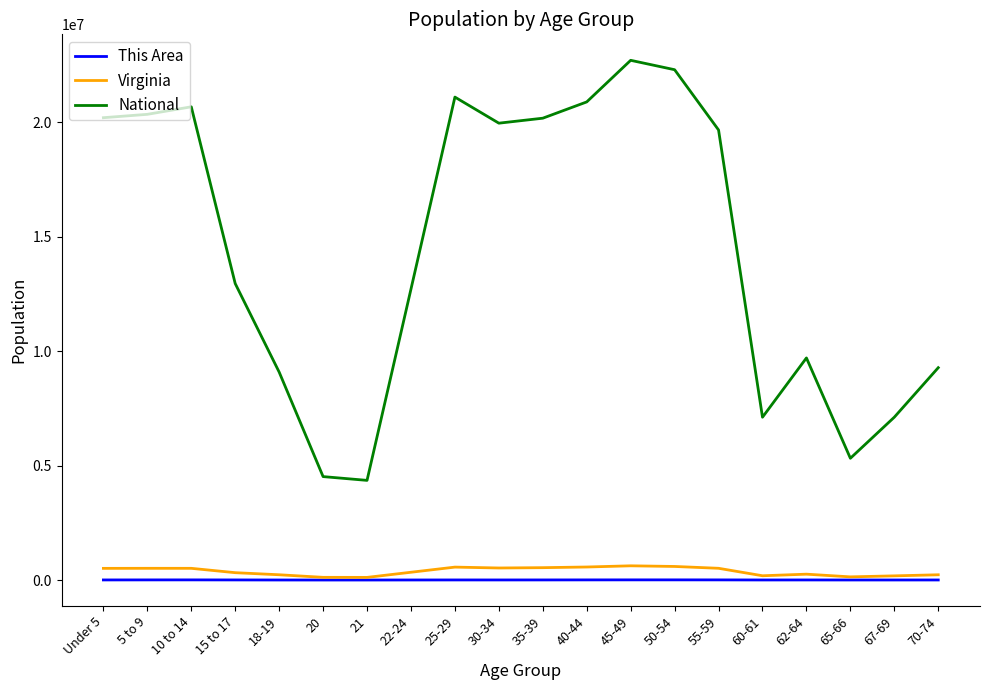

Is the value of National at 10 to 14 greater than the value of This Area at 60-61?

Yes